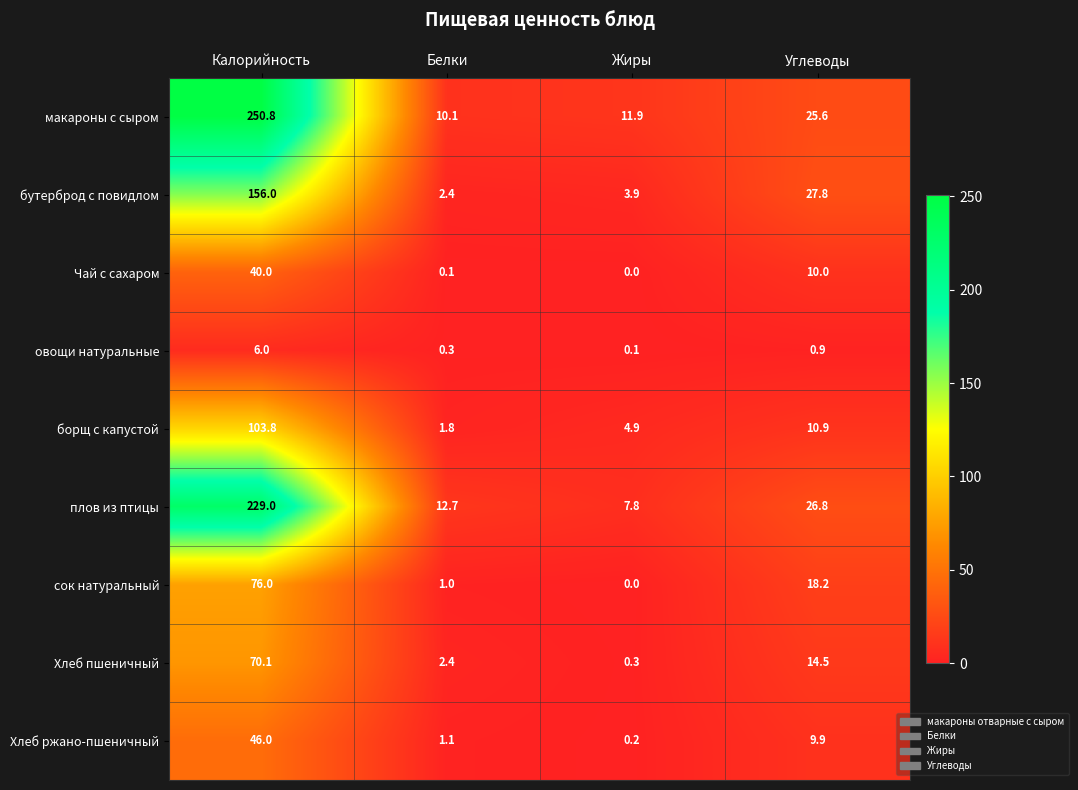

Between Белки and Жиры, which series saw the biggest shift?

плов из птицы